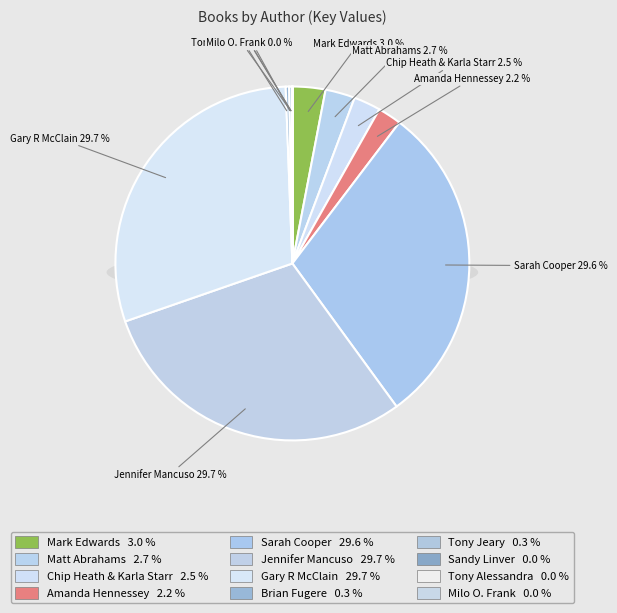

How many segments does this pie chart have?

12